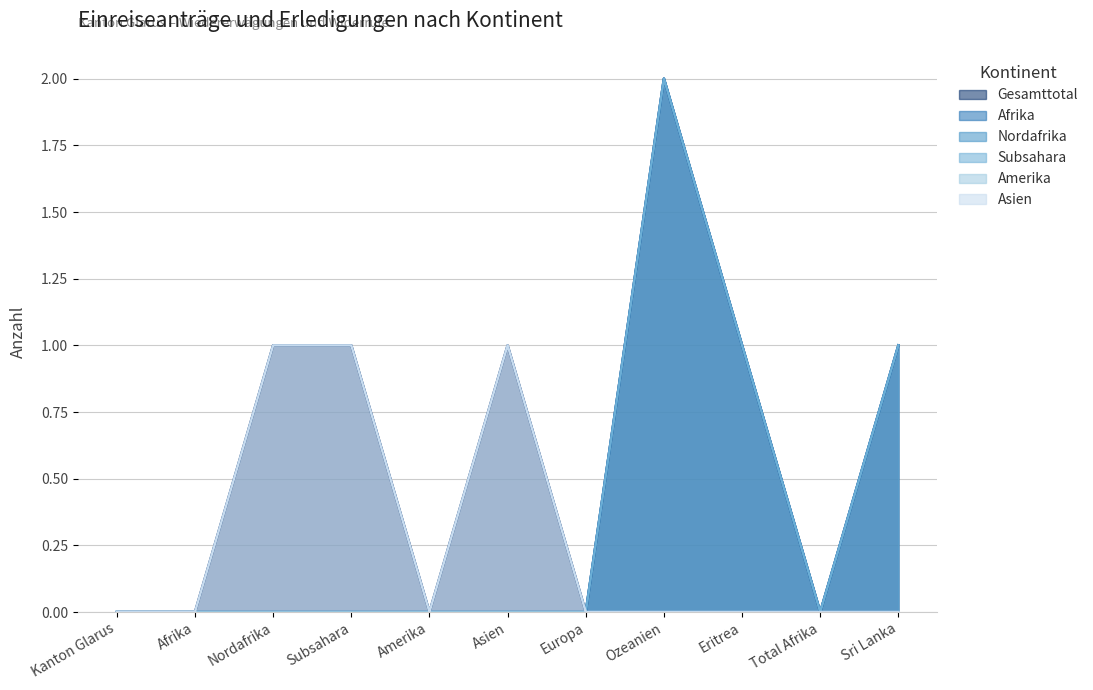

Between Eritrea and Sri Lanka, which series saw the biggest shift?

Gesamttotal